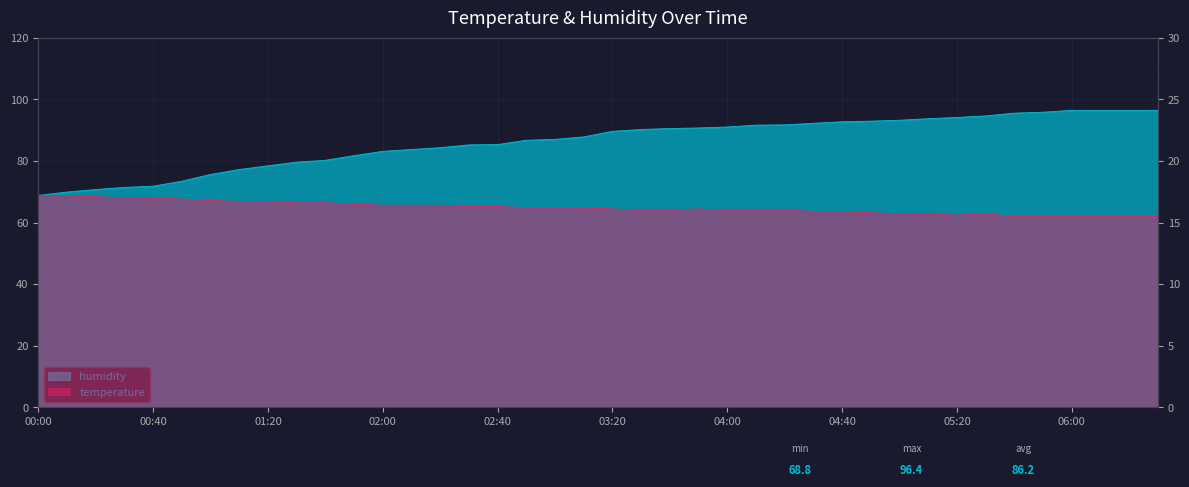

At 06:10, list the series in order from largest to smallest.

humidity, temperature